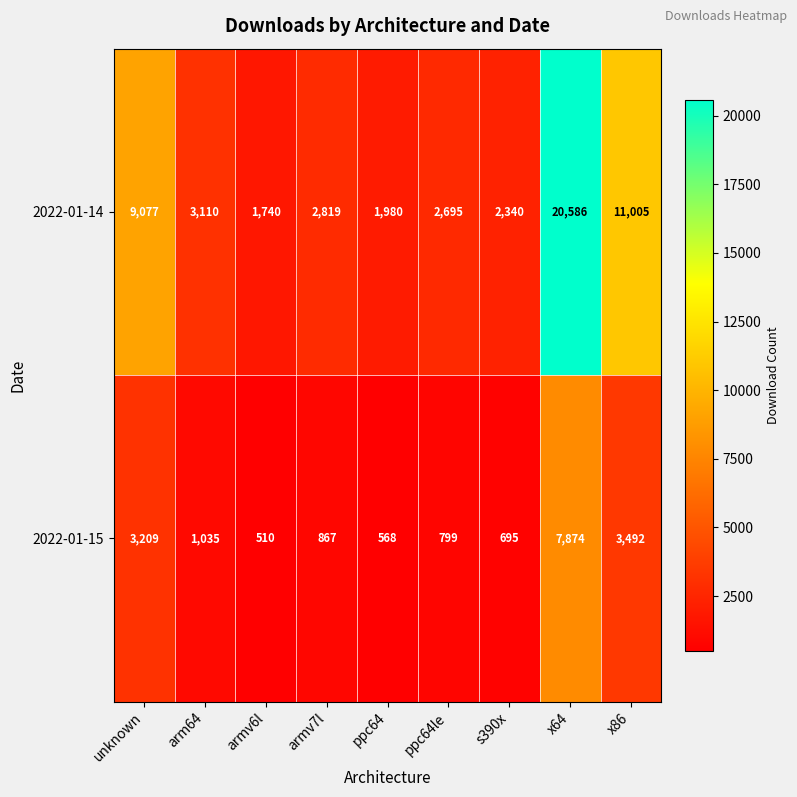

At ppc64le, list the series in order from smallest to largest.

2022-01-15, 2022-01-14